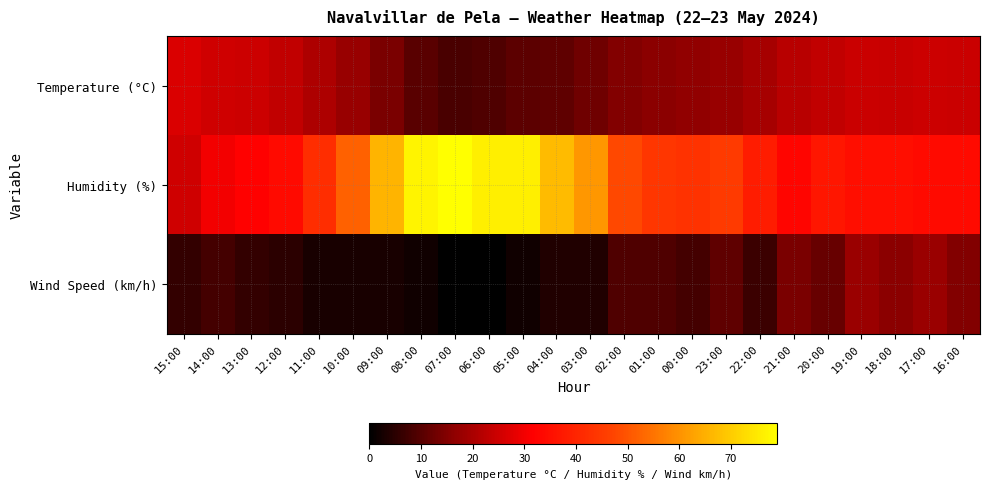

Reading right to left, transcribe all the data shown in this chart.

Temperature (°C): 16:00=24.5	17:00=24.7	18:00=24.2	19:00=24.5	20:00=23.2	21:00=22.2	22:00=19.7	23:00=17.8	00:00=16.8	01:00=15.8	02:00=15.1	03:00=12.7	04:00=11.0	05:00=10.8	06:00=9.0	07:00=8.6	08:00=10.2	09:00=13.9	10:00=17.7	11:00=20.5	12:00=23.3	13:00=24.7	14:00=25.3	15:00=26.8
Humidity (%): 16:00=34.0	17:00=34.0	18:00=35.0	19:00=35.0	20:00=37.0	21:00=33.0	22:00=38.0	23:00=45.0	00:00=43.0	01:00=44.0	02:00=48.0	03:00=61.0	04:00=67.0	05:00=76.0	06:00=76.0	07:00=79.0	08:00=77.0	09:00=66.0	10:00=52.0	11:00=42.0	12:00=34.0	13:00=32.0	14:00=30.0	15:00=25.0
Wind Speed (km/h): 16:00=15.0	17:00=18.0	18:00=16.0	19:00=18.0	20:00=12.0	21:00=14.0	22:00=7.0	23:00=11.0	00:00=8.0	01:00=9.0	02:00=9.0	03:00=4.0	04:00=4.0	05:00=2.0	06:00=0.0	07:00=0.0	08:00=2.0	09:00=3.0	10:00=3.0	11:00=3.0	12:00=5.0	13:00=6.0	14:00=8.0	15:00=6.0